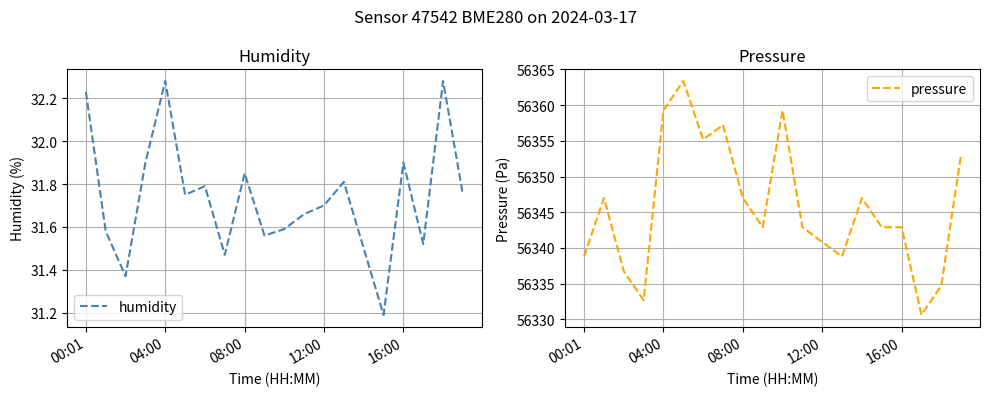

The value of pressure at 08:00 is 91945.8. True or false?

False